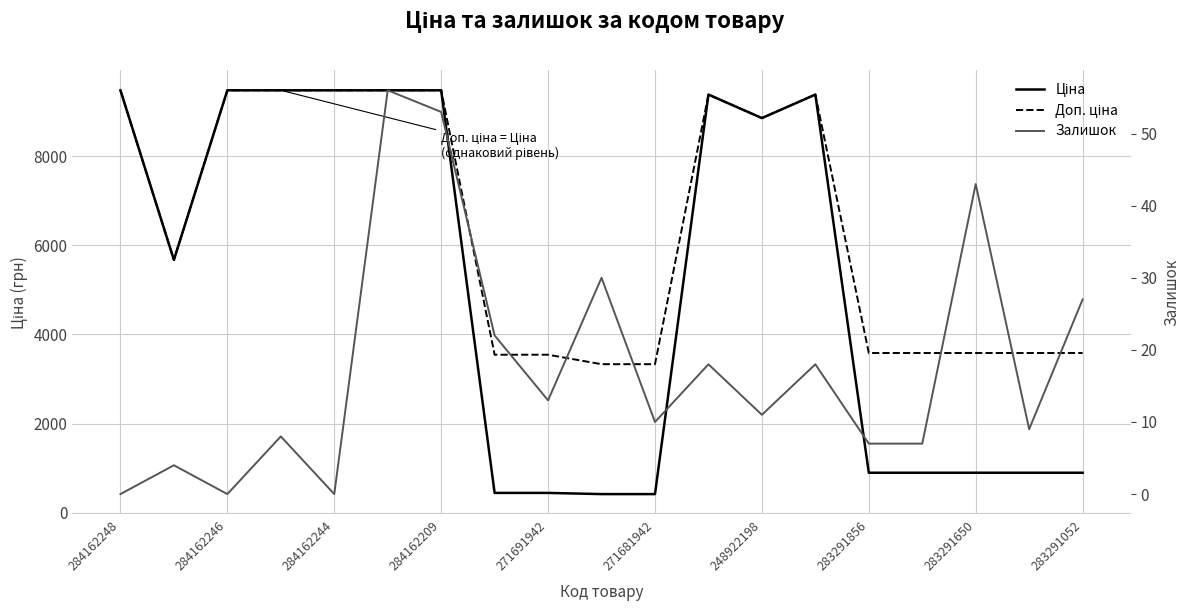

Reading left to right, list all the values displayed in this chart.

Ціна: 9480.1	5673.8	9480.1	9480.1	9480.1	9480.1	9480.1	443.1	443.1	416.6	416.6	9384.0	8856.7	9384.0	895.9	895.9	895.9	895.9	895.9
Доп. ціна: 9480.1	5673.8	9480.1	9480.1	9480.1	9480.1	9480.1	3545.0	3545.0	3332.5	3332.5	9384.0	8856.7	9384.0	3583.6	3583.6	3583.6	3583.6	3583.6
Залишок: 0.0	4.0	0.0	8.0	0.0	56.0	53.0	22.0	13.0	30.0	10.0	18.0	11.0	18.0	7.0	7.0	43.0	9.0	27.0